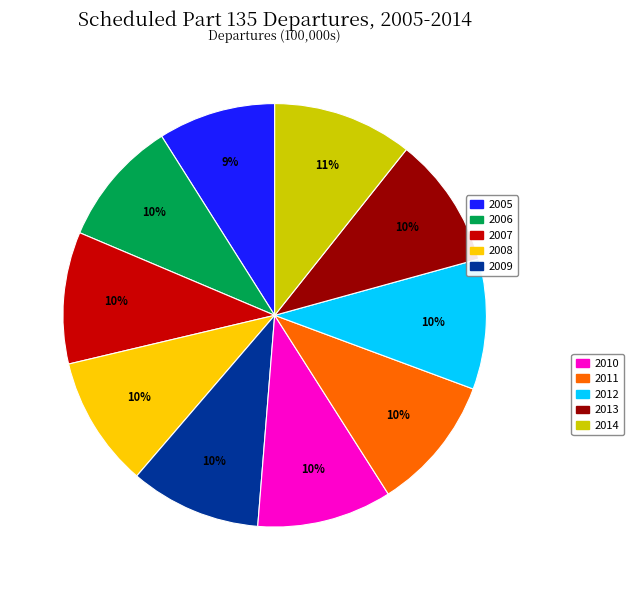

Is there a majority slice in this chart?

No